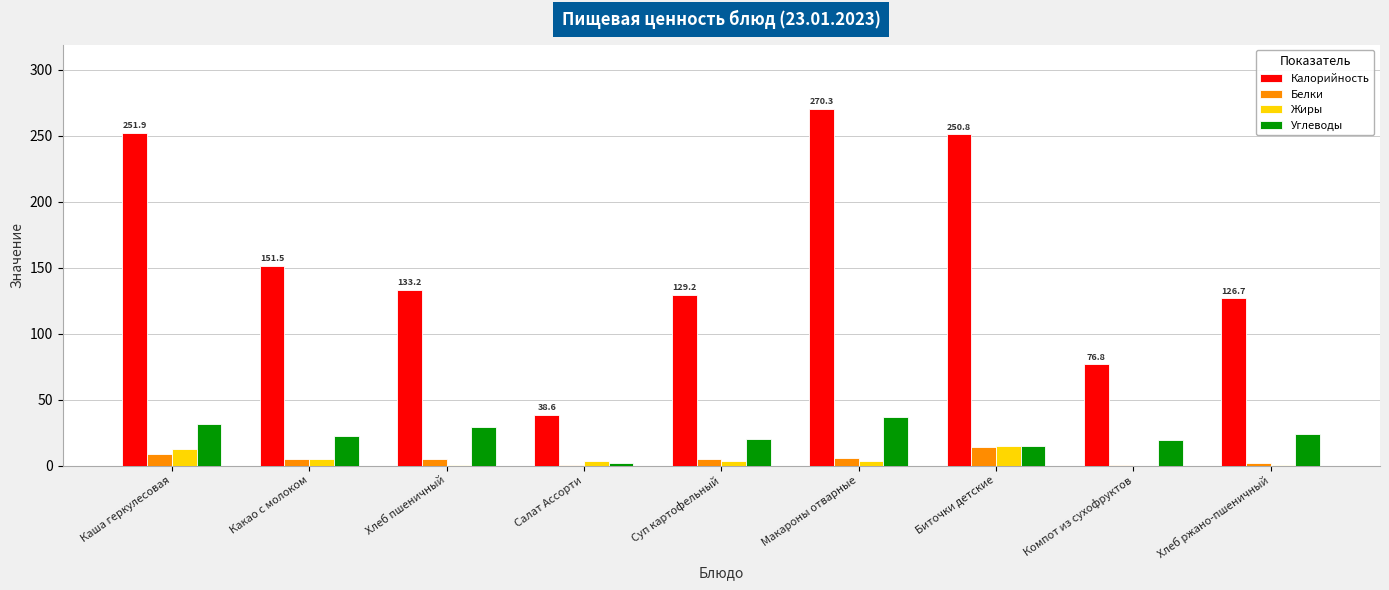

Which series has the largest range (max minus min)?

Калорийность